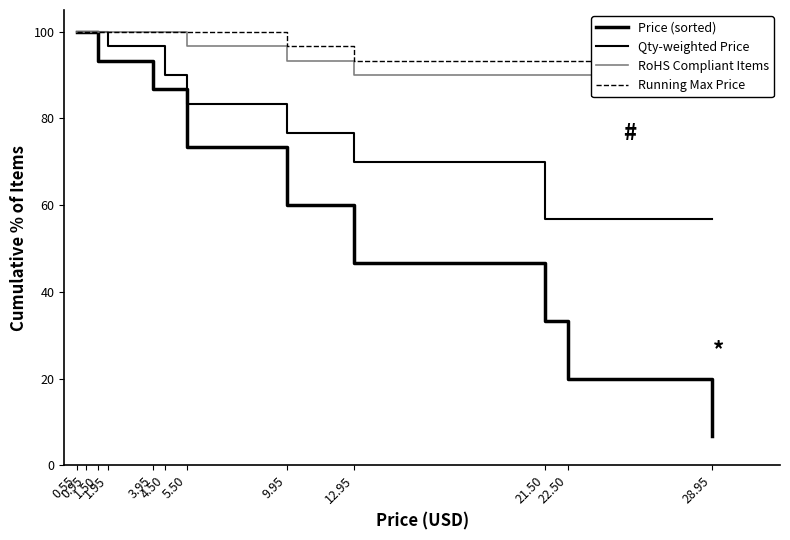

True or false: RoHS Compliant Items and Running Max Price cross at least once.

False